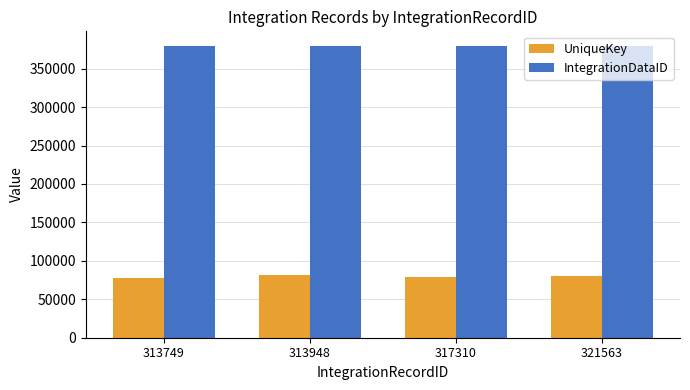

The IntegrationDataID series shows 379613 at 321563. True or false?

True